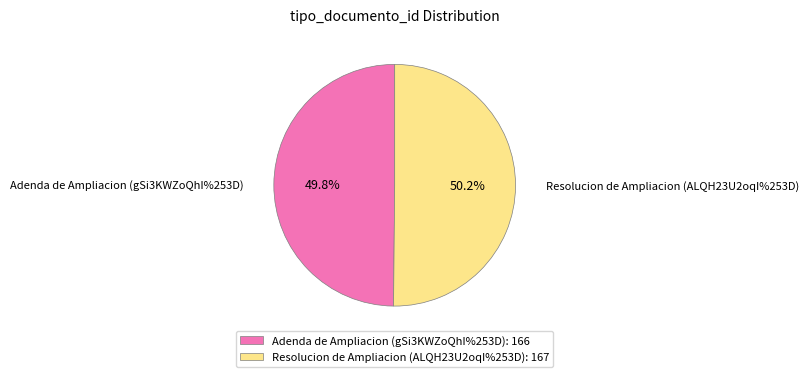

What percentage is NOT represented by Resolucion de Ampliacion (ALQH23U2oqI%253D)?

49.8%